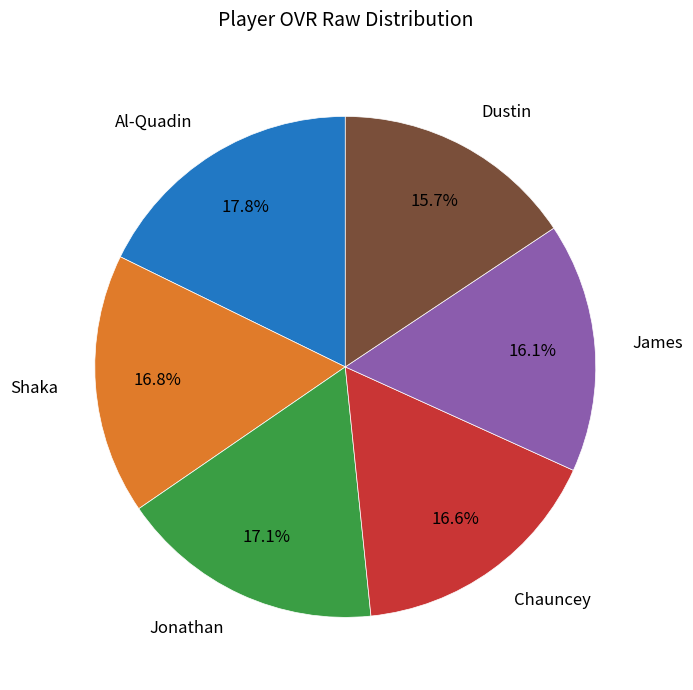

To the nearest percent, what is the difference between the largest and smallest slice percentages?

2%